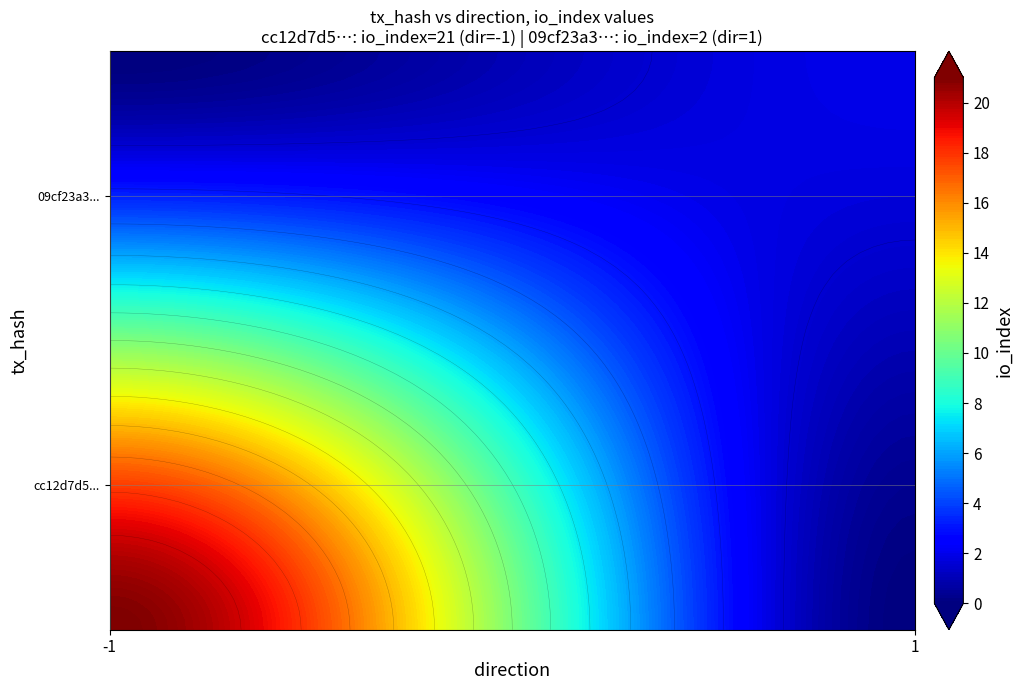

What value does the cc12d7d59e5b70b6af067624517f3d0941ce6b5 series have at direction?

-1